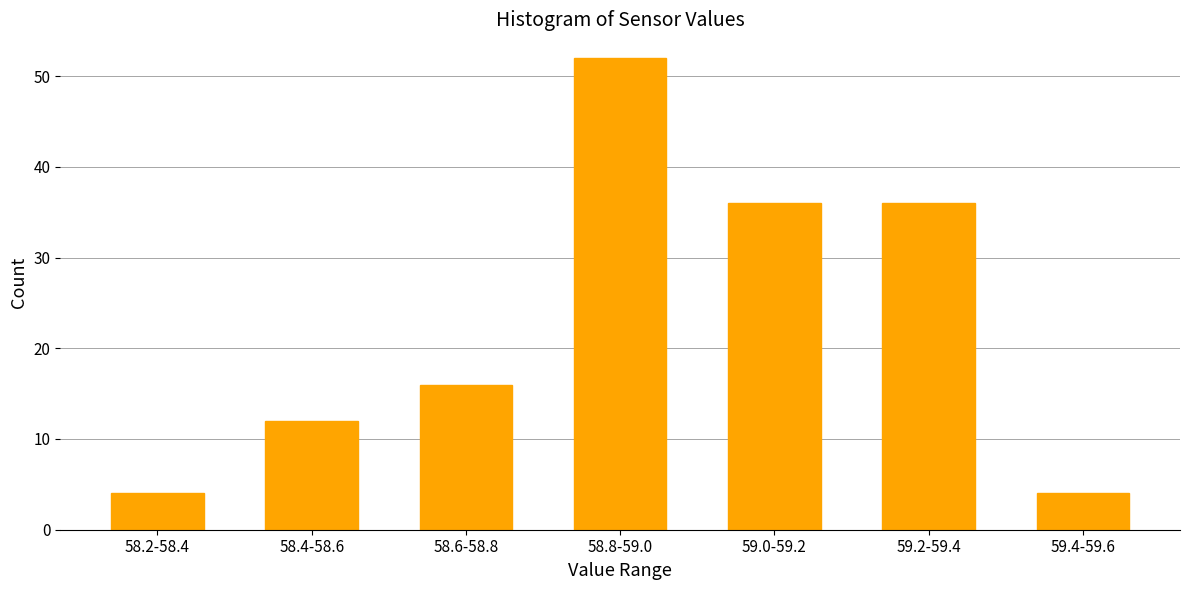

Reading left to right, what are all the values shown in this chart?

58.2-58.4=4	58.4-58.6=12	58.6-58.8=16	58.8-59.0=52	59.0-59.2=36	59.2-59.4=36	59.4-59.6=4